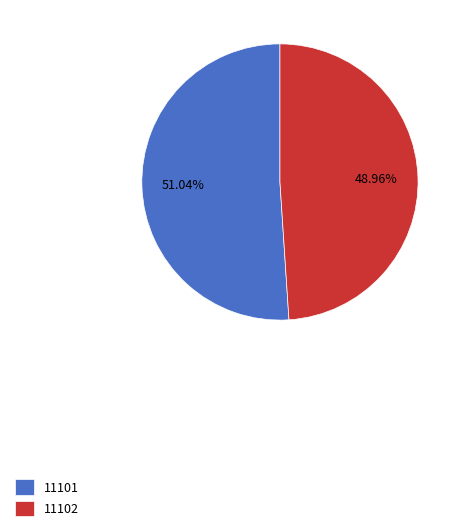

To the nearest percent, what is the difference between the 11102 and 11101 slice percentages?

2%